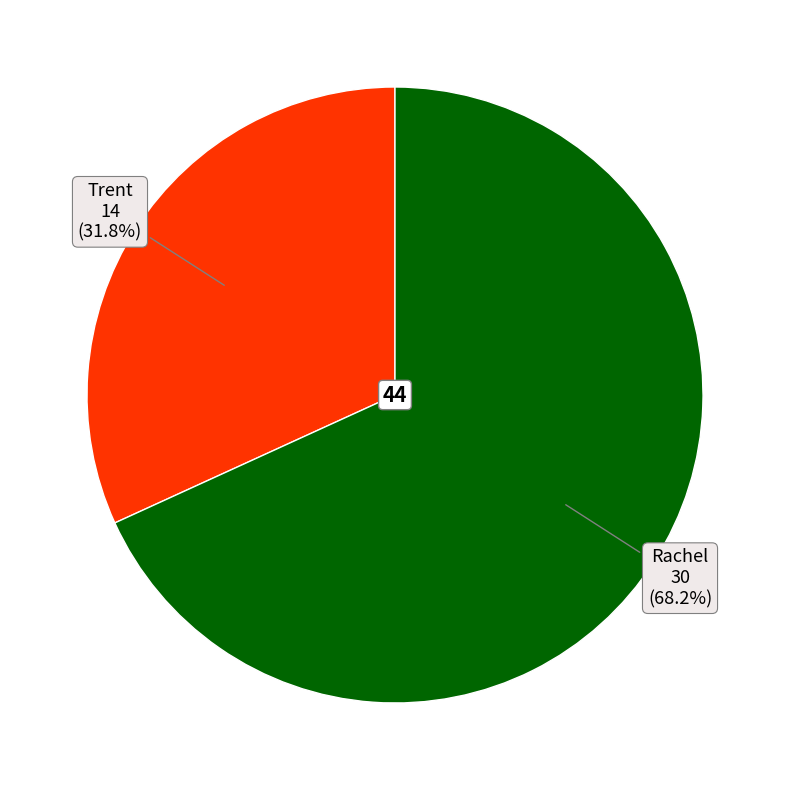

What is the largest slice in the pie chart?

Rachel